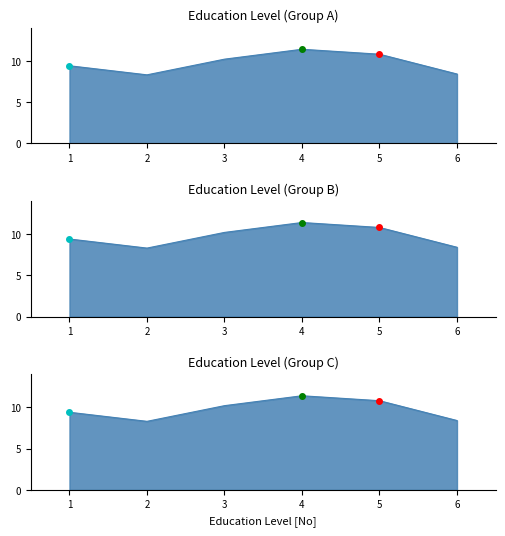

What is the ratio of the value at 1 to the value at 4?

0.8